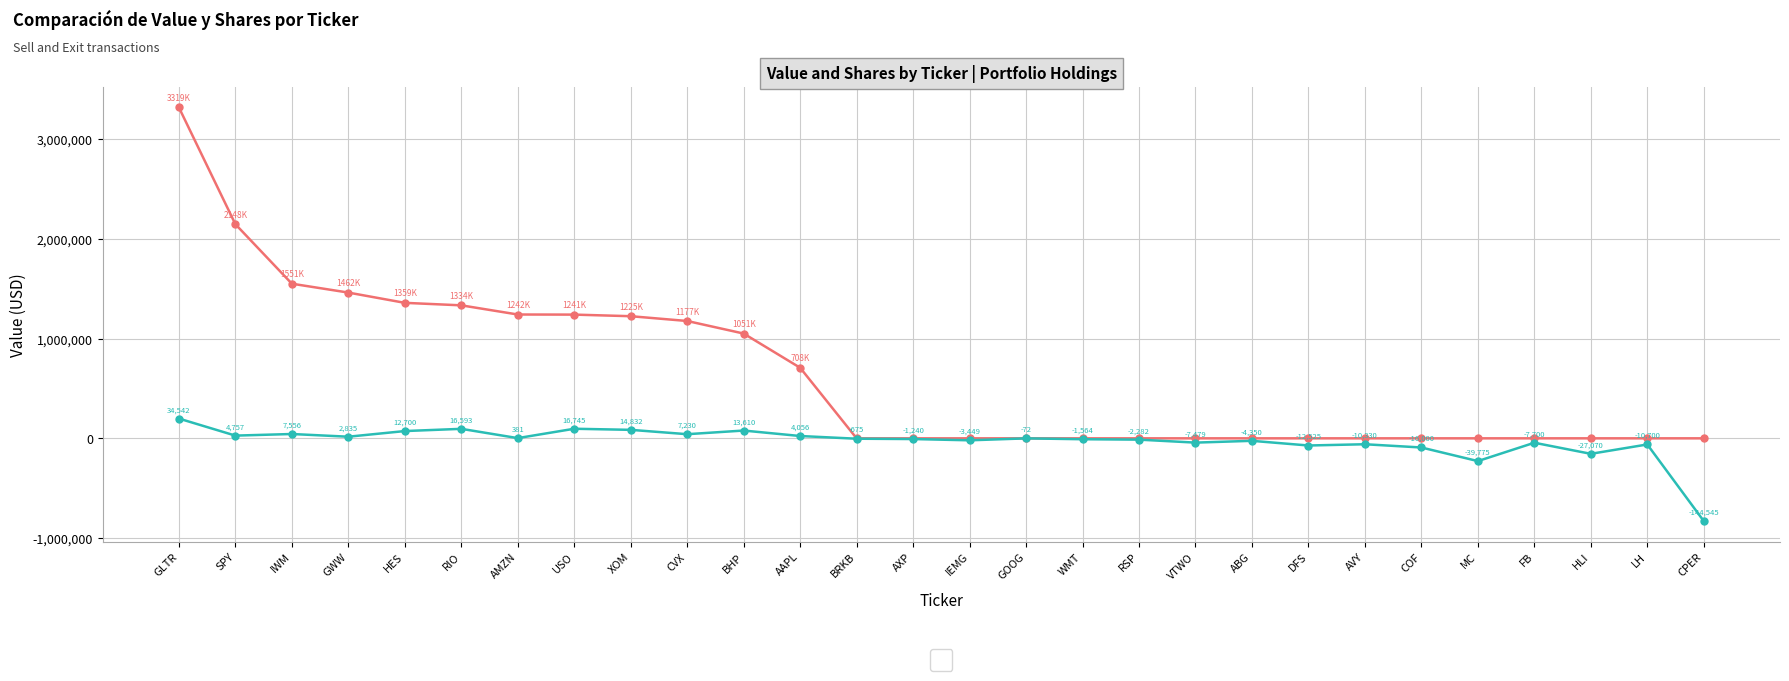

Which label corresponds to the largest value in the chart?

GLTR